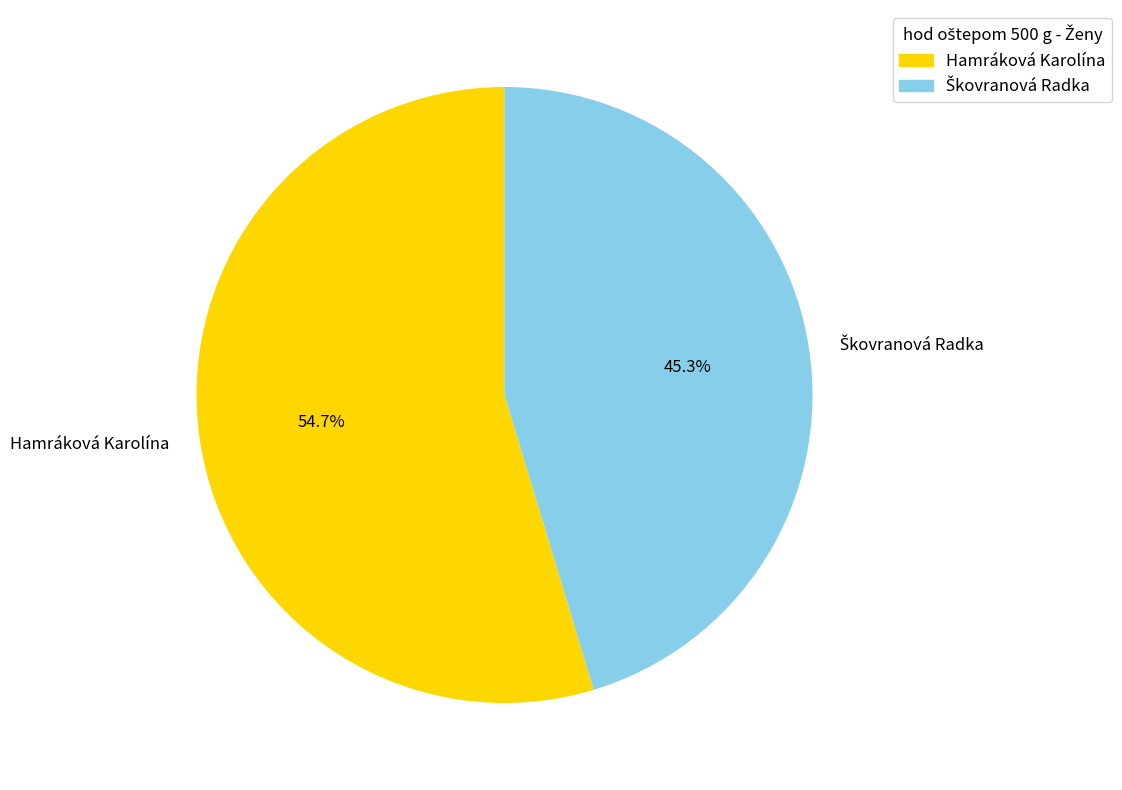

What is the largest slice in the pie chart?

Hamráková Karolína